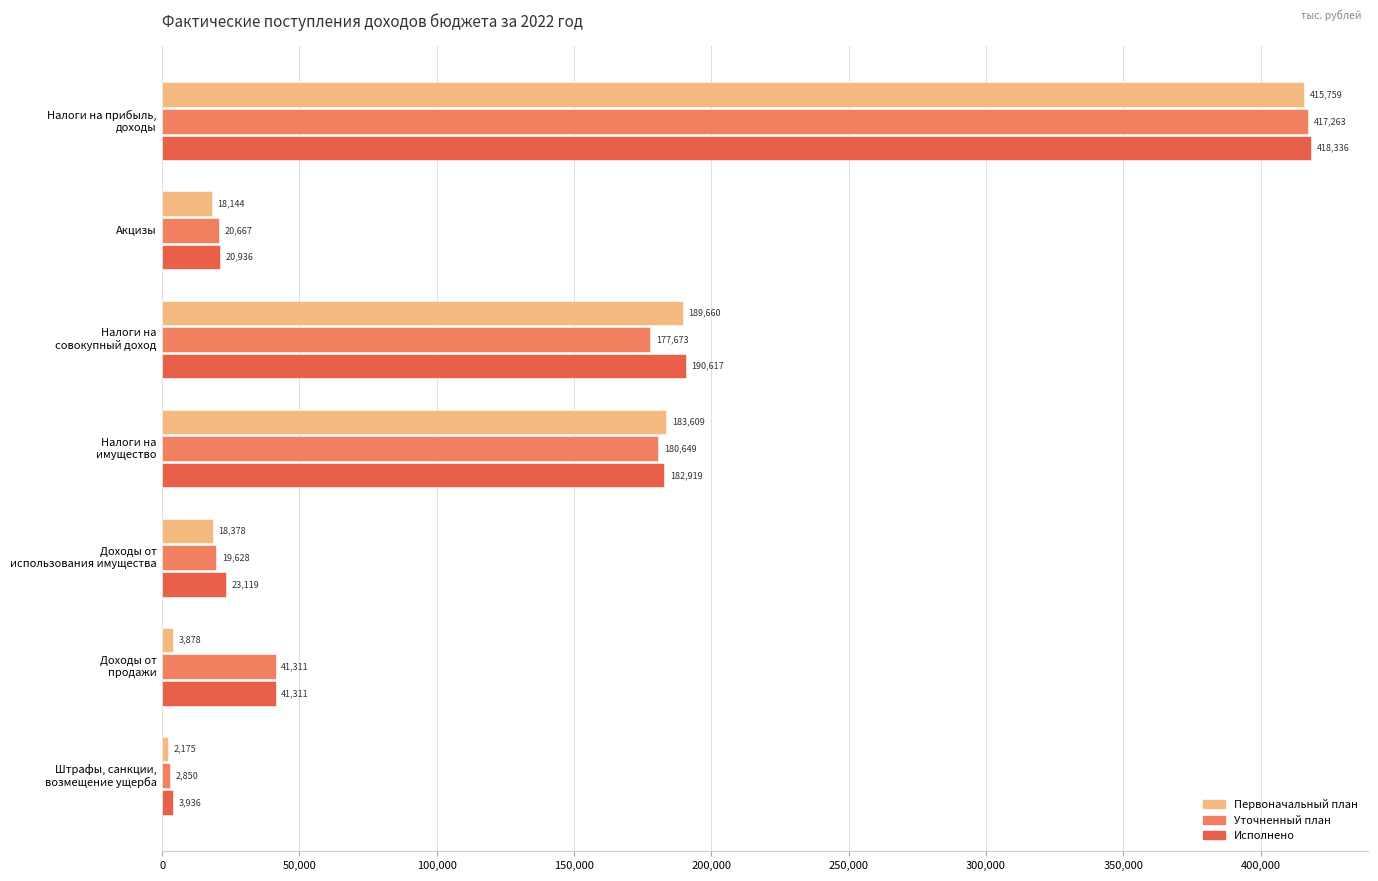

Count the number of categories in the chart.

7